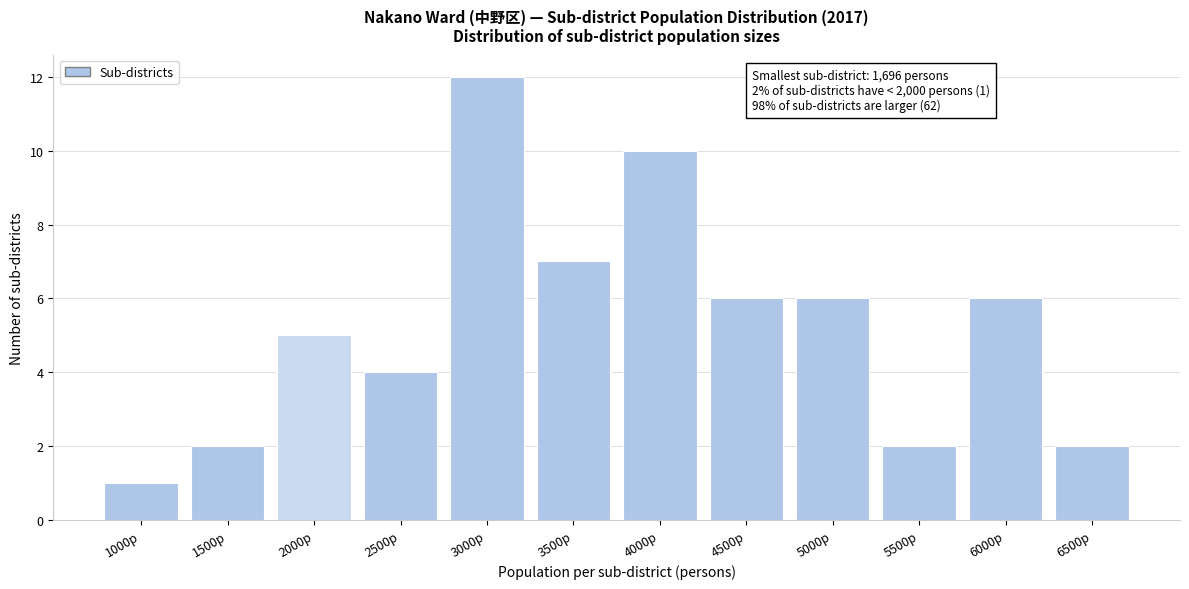

Reading left to right, what are all the values shown in this chart?

1000p=1	1500p=2	2000p=5	2500p=4	3000p=12	3500p=7	4000p=10	4500p=6	5000p=6	5500p=2	6000p=6	6500p=2